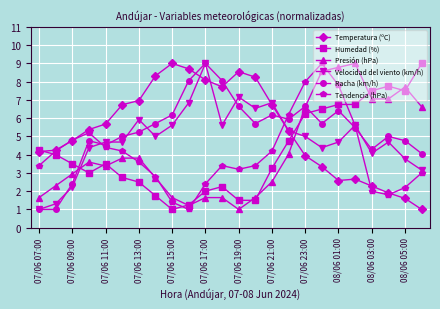

What is the value of the Temperatura (ºC) point at the 4th from the left?

5.4